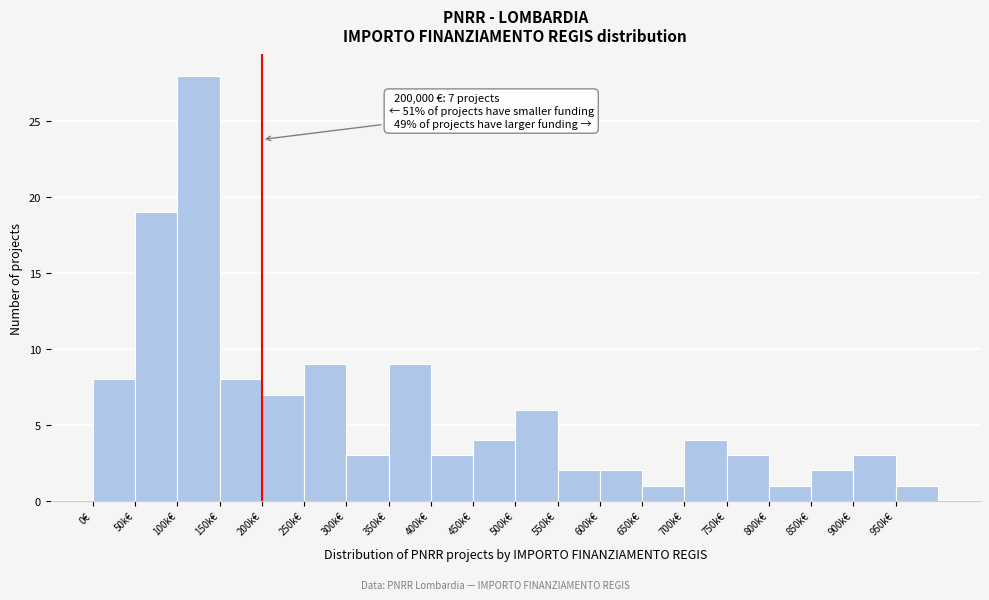

Reading left to right, transcribe all the data shown in this chart.

8	19	28	8	7	9	3	9	3	4	6	2	2	1	4	3	1	2	3	1